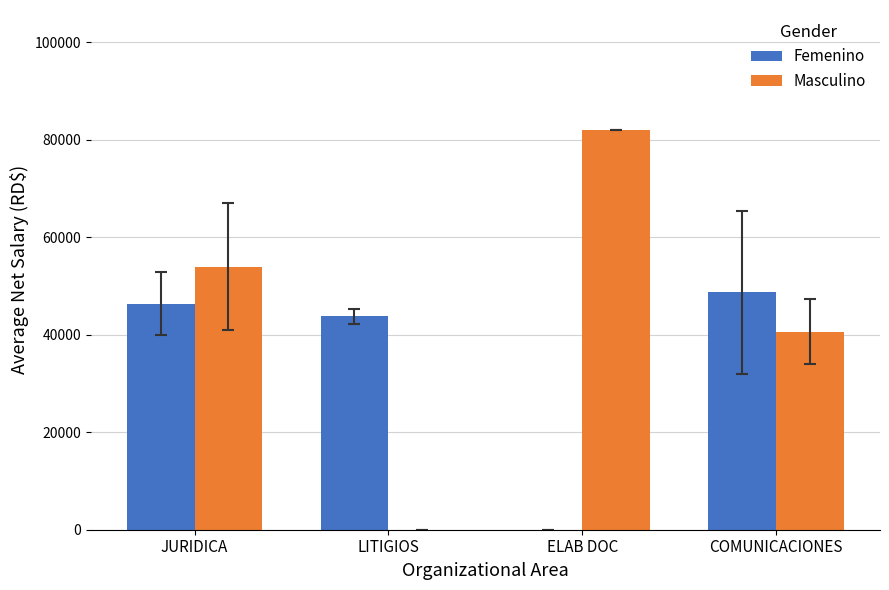

How many values in Femenino are above zero?

3